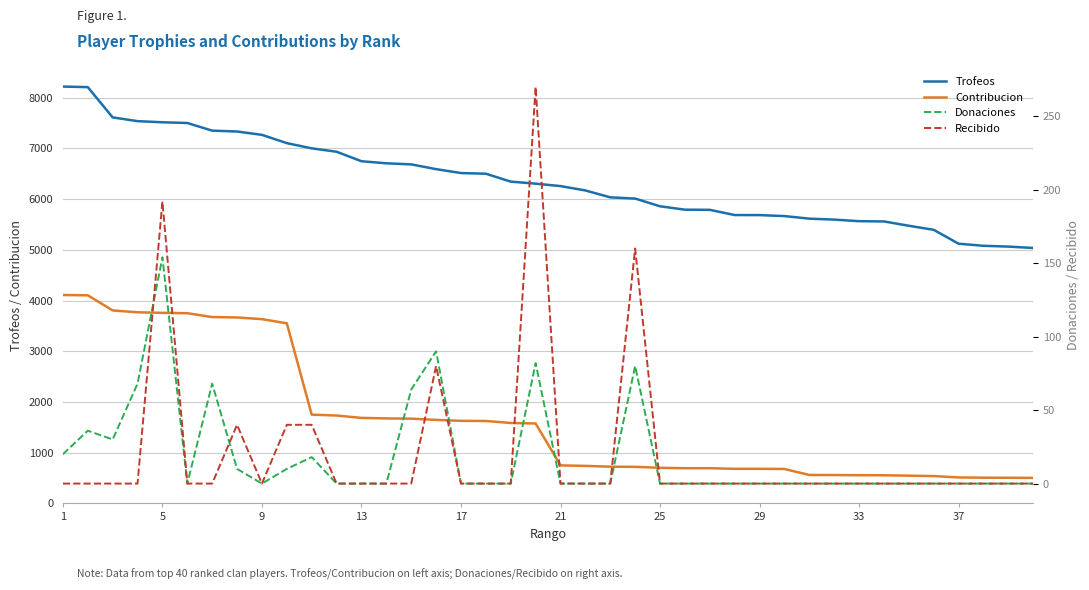

Which series has the widest spread of values?

Contribucion